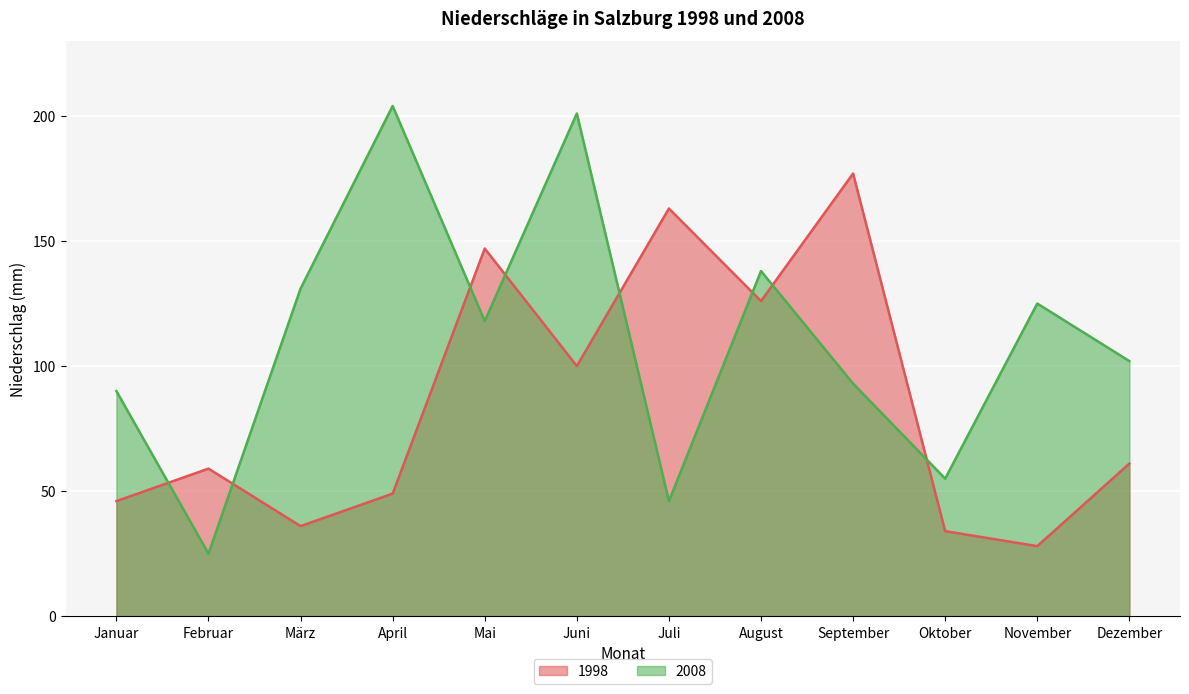

What is the spread (max minus min) of values at Mai?

29